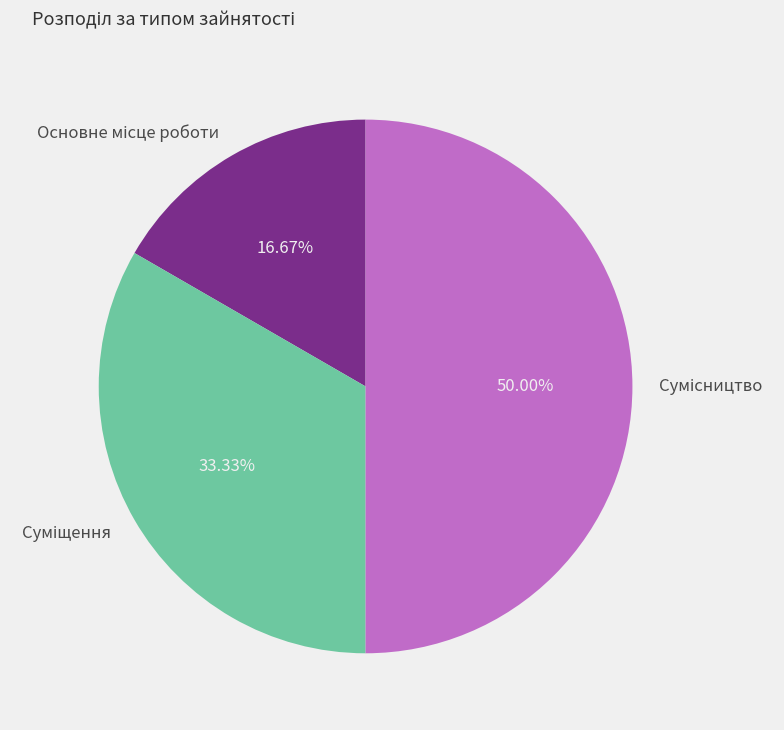

Is it true that Сумісництво is 35% of the pie?

False